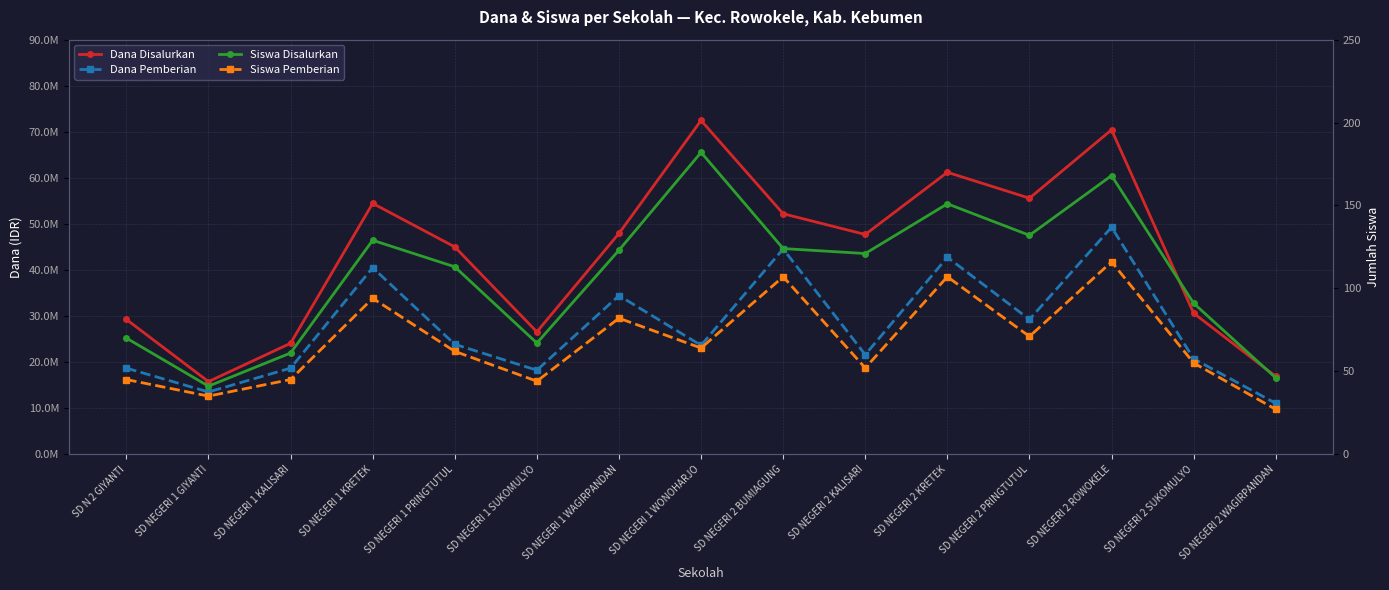

What is the value of the Dana Disalurkan point at the 10th from the left?

47700000